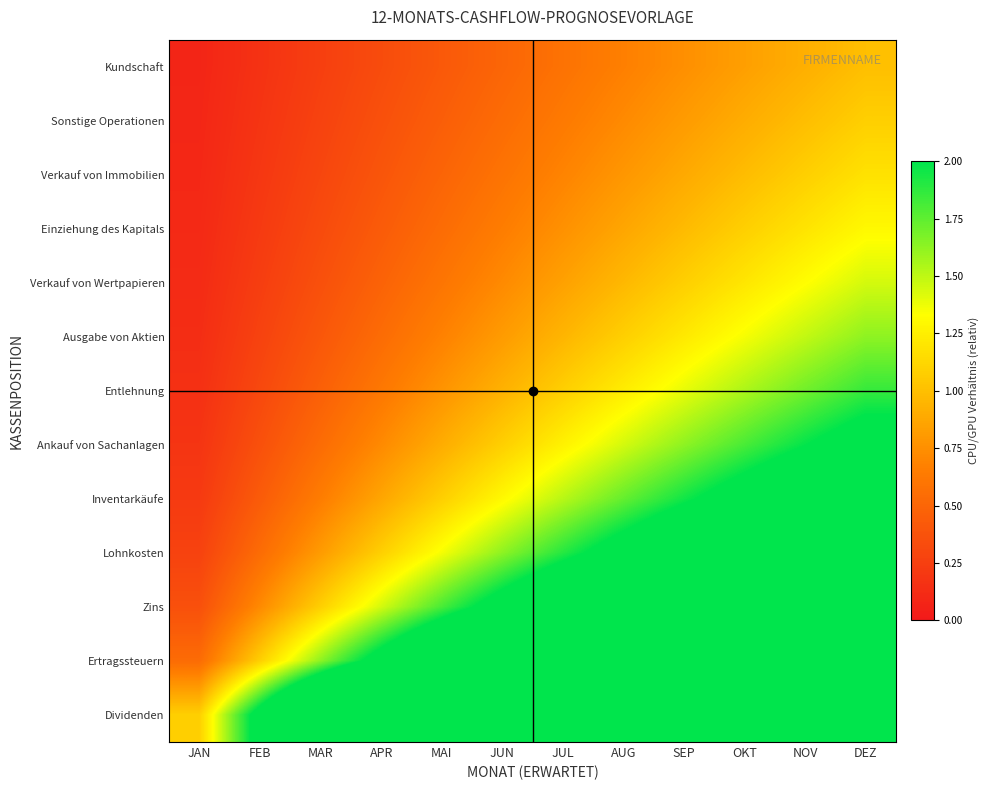

What is the spread (max minus min) of values at MAI?

5.0